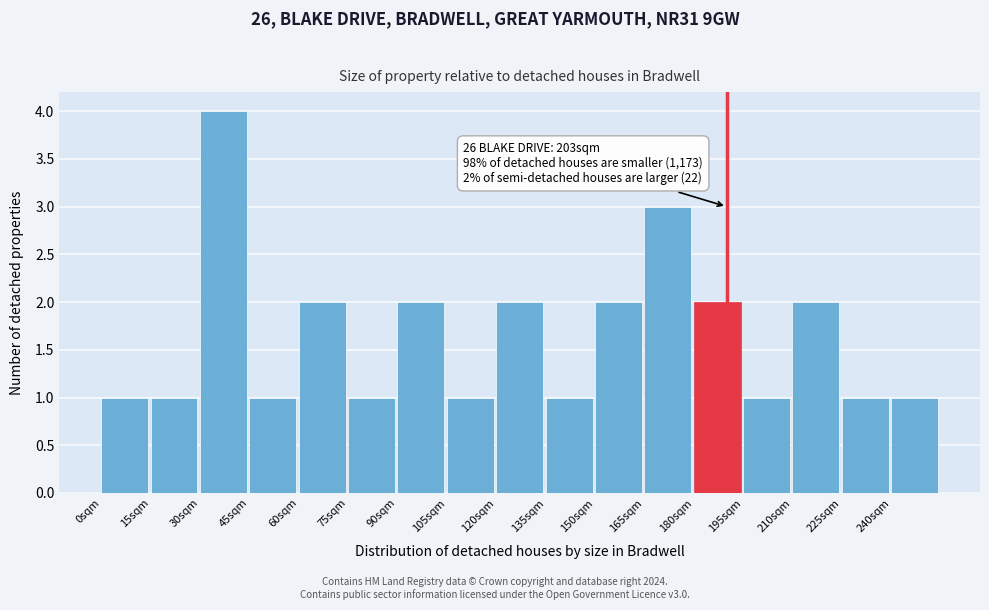

Over which range of the x-axis is the bar tallest?

30 to 45